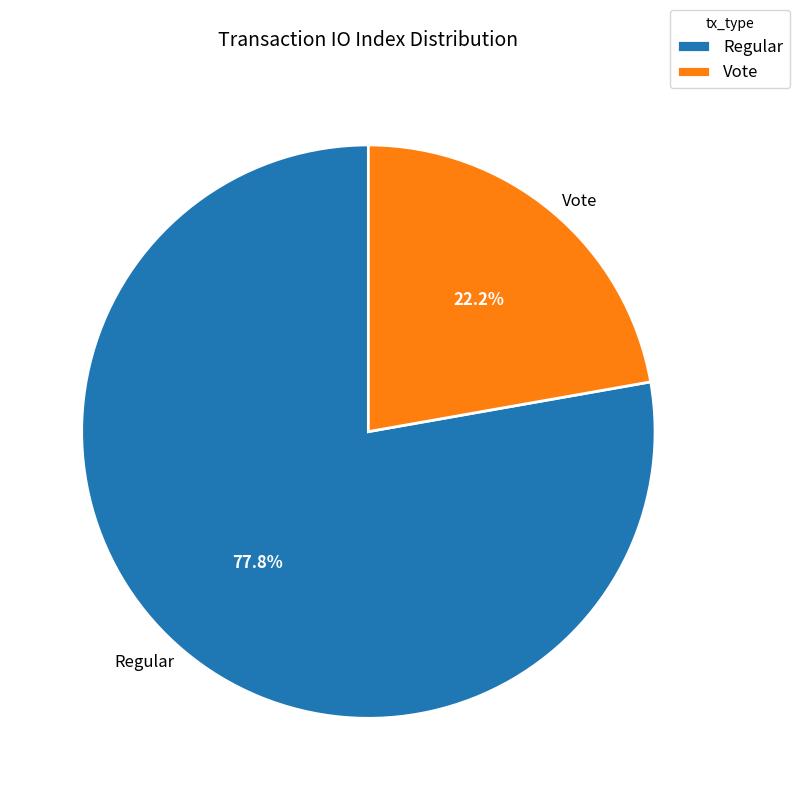

What percentage do Regular and Vote together represent?

100.0%